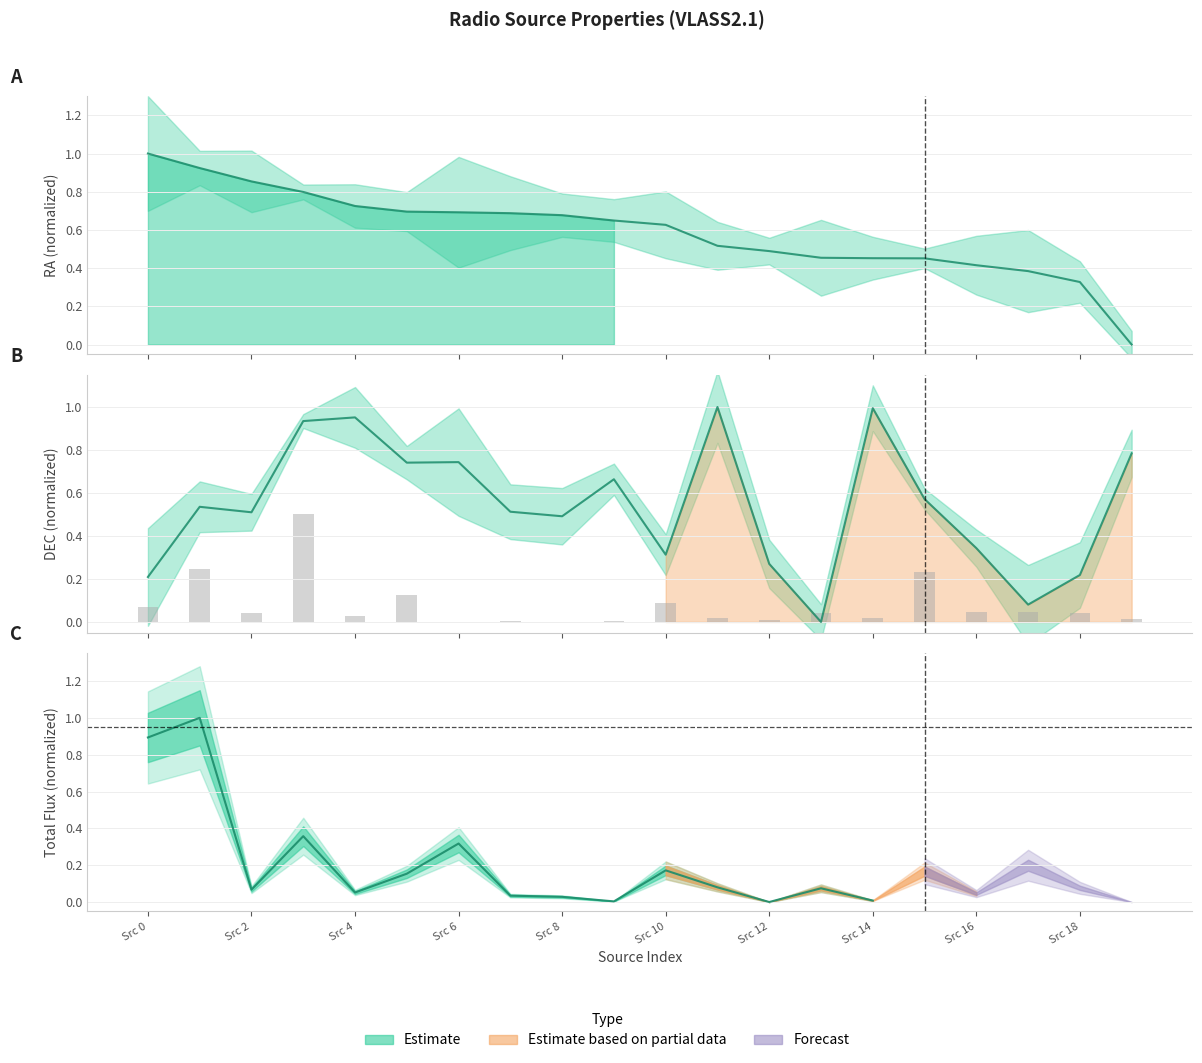

Which has a higher value, Src 8 or 13?

Src 8